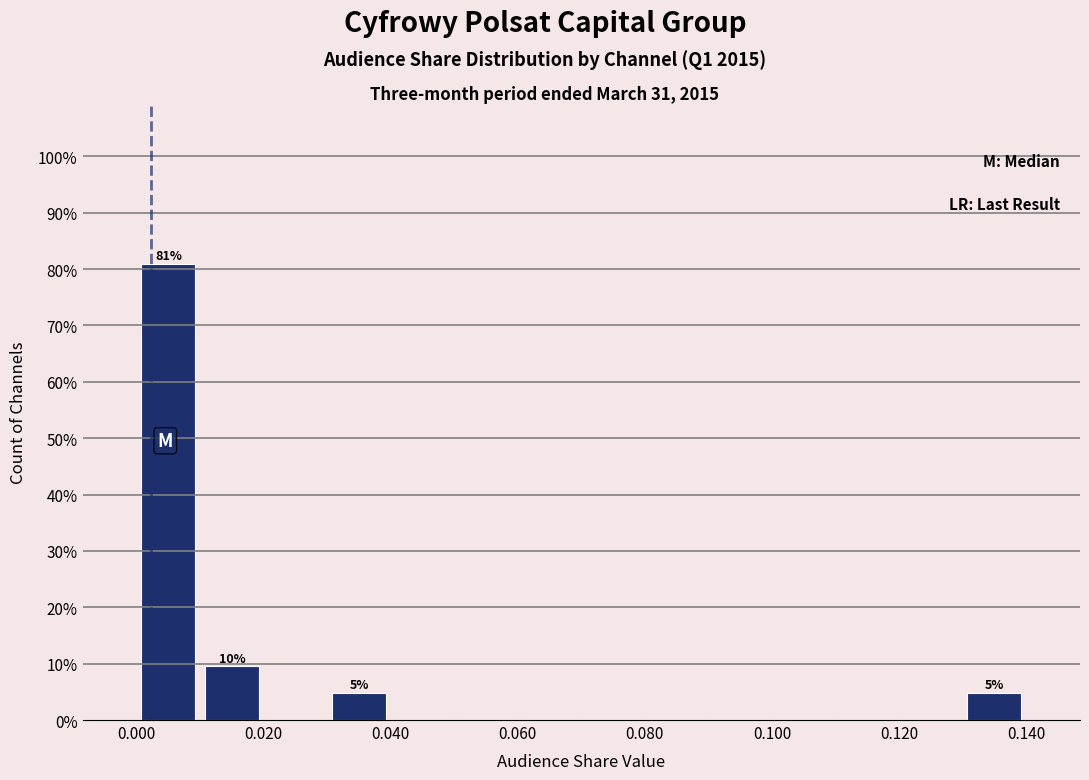

Over which range of the x-axis is the bar tallest?

0.00 to 0.01